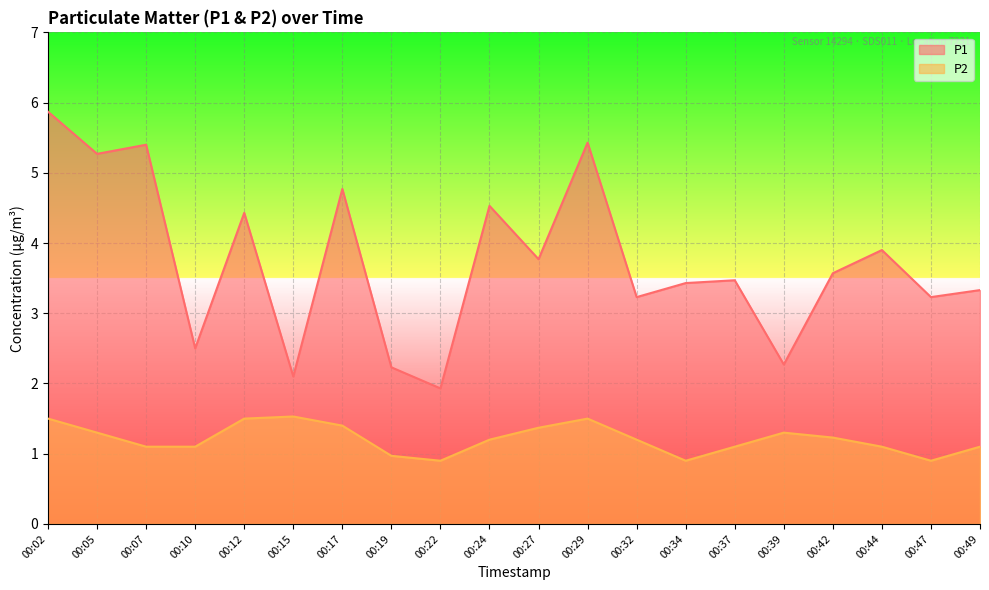

What are all the series names shown in the legend?

P1, P2